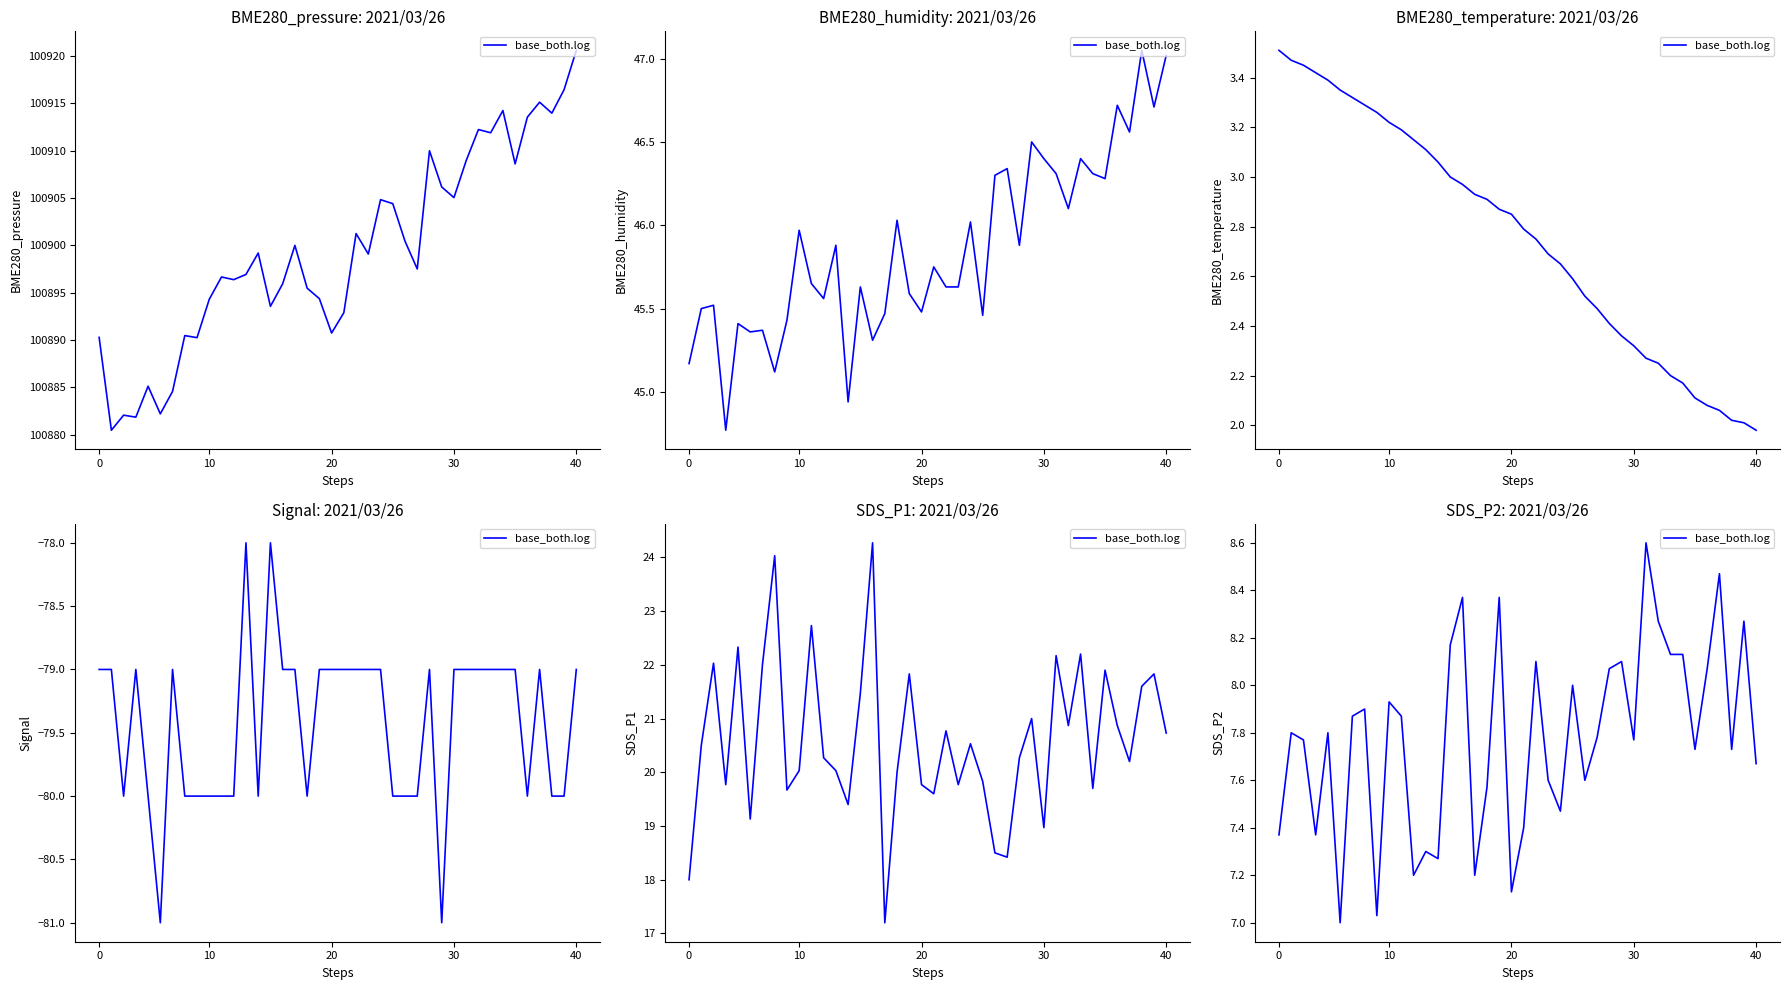

Which label corresponds to the smallest value in the chart?

5